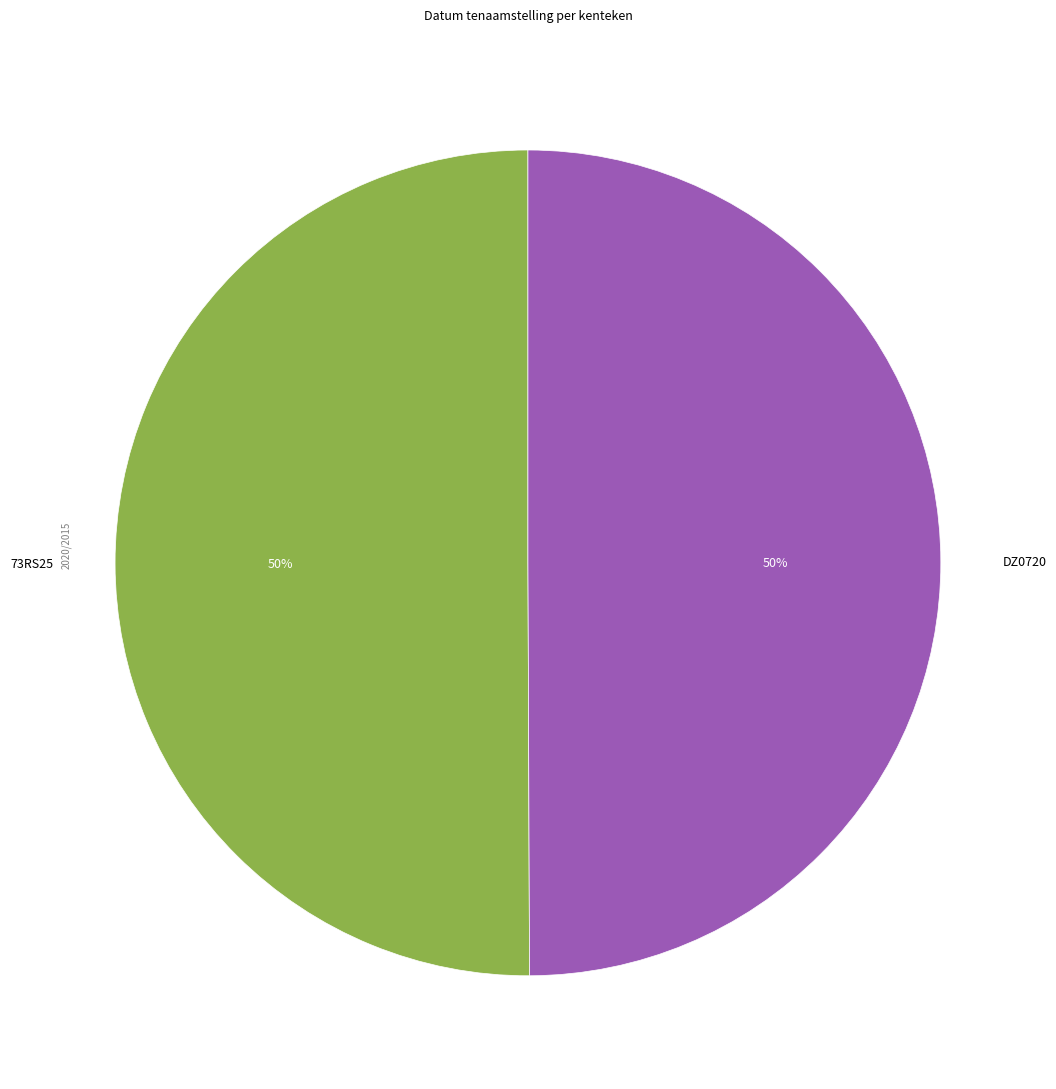

To the nearest percent, what portion does DZ0720 represent?

50%